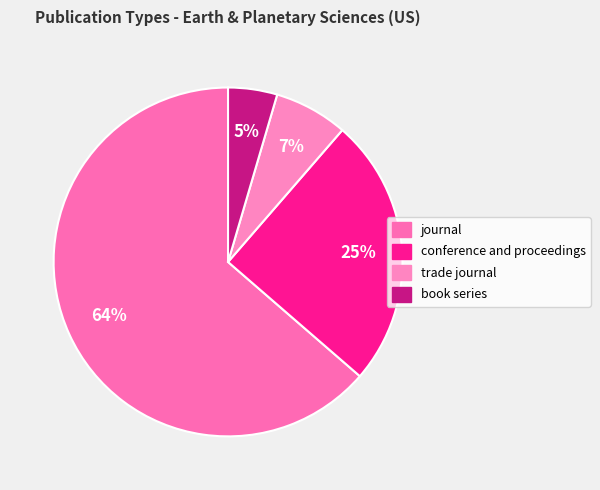

Does any single category account for the majority?

Yes